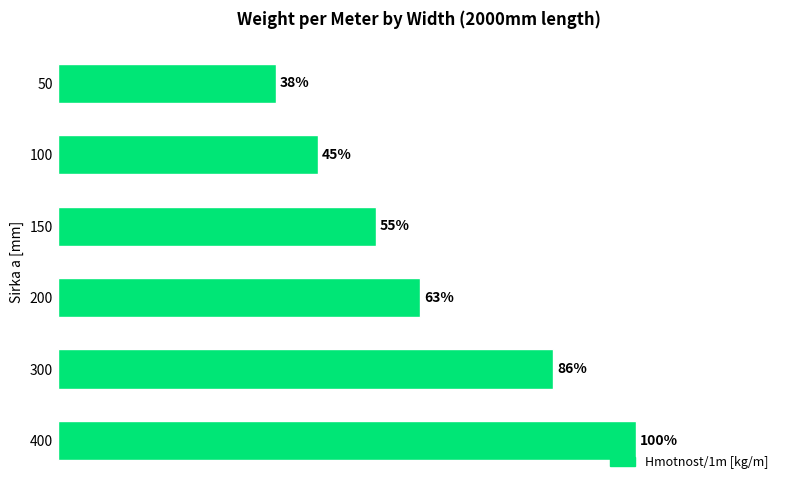

What is the difference between the maximum and minimum values?

1.6